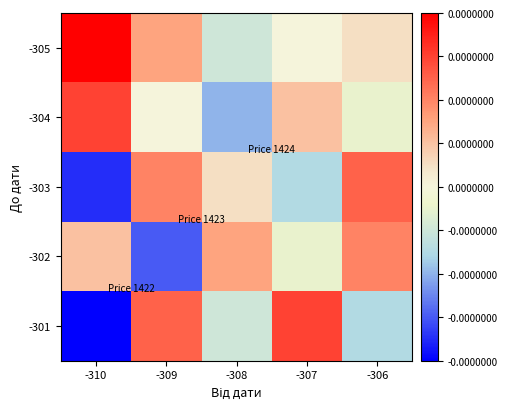

How many categories are shown in the chart?

5